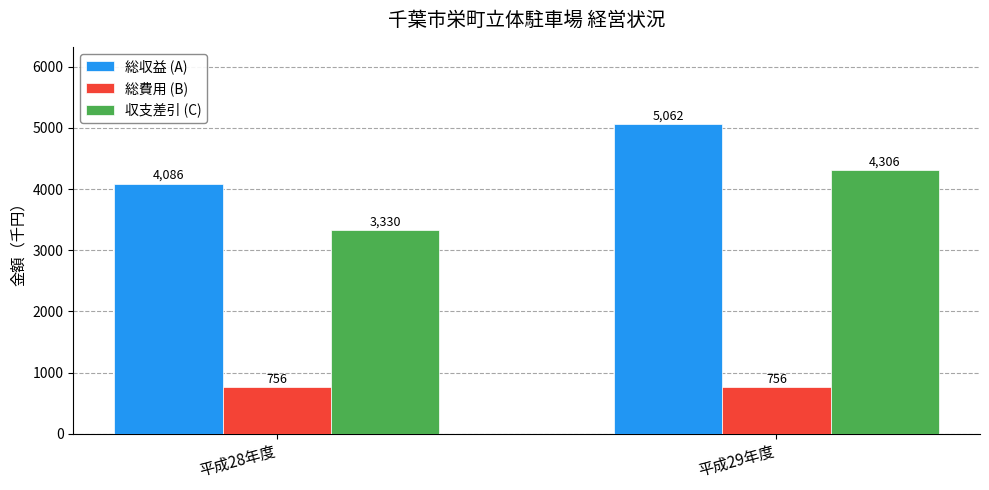

The 収支差引 (C) series shows 4306 at 平成29年度. True or false?

True